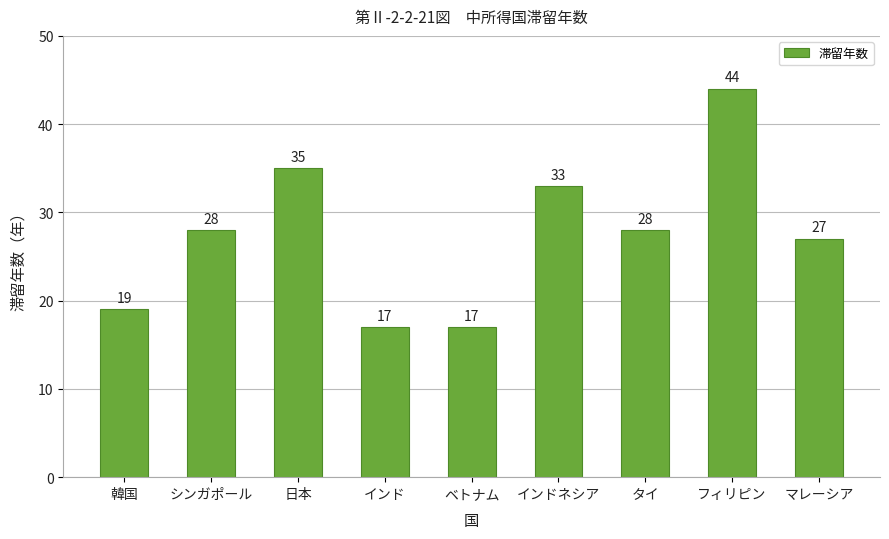

What is the label of the 8th bar from the left?

フィリピン